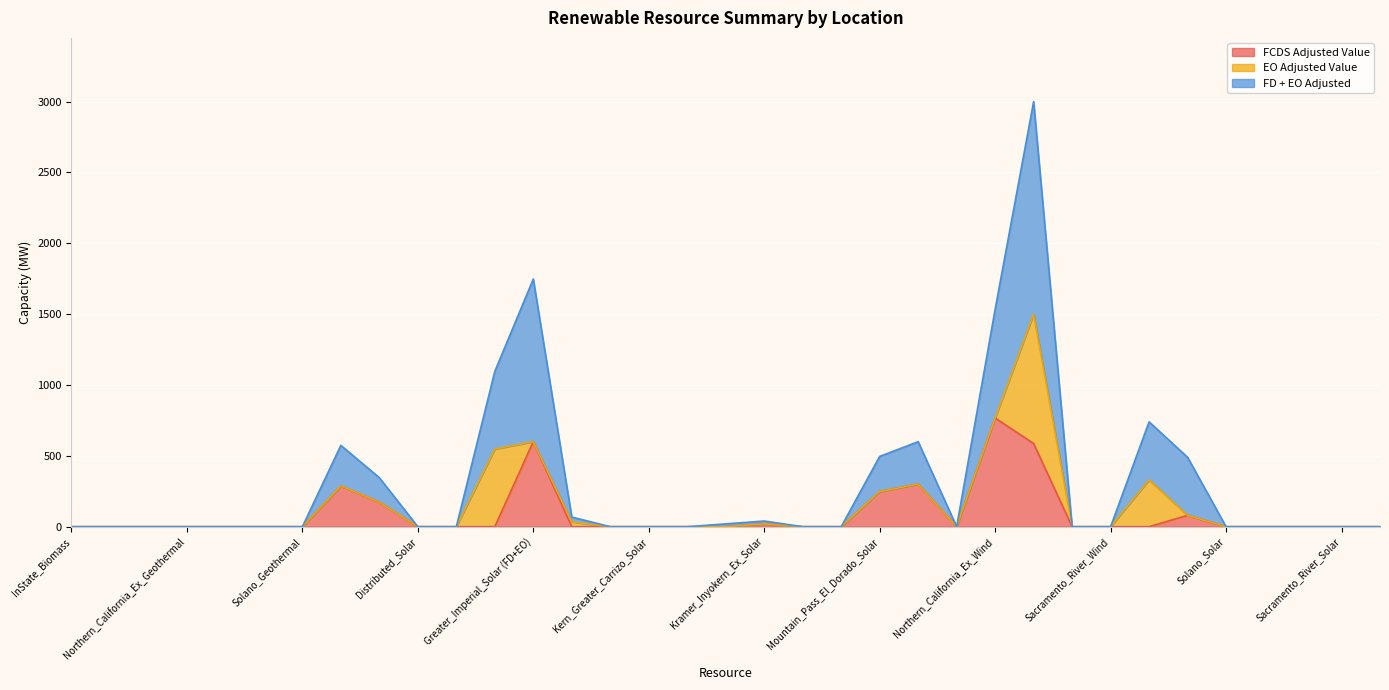

In FD + EO Adjusted, how many points are lower than both neighbors (excluding endpoints)?

1